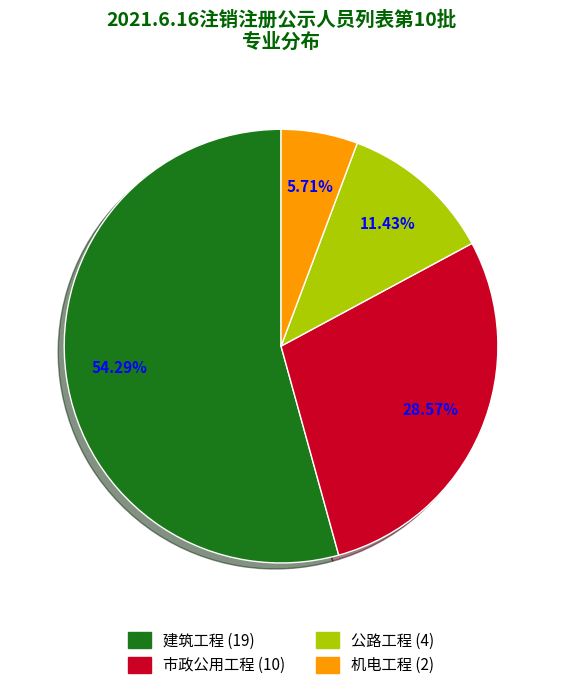

The 公路工程 slice represents 19% of the pie. True or false?

False